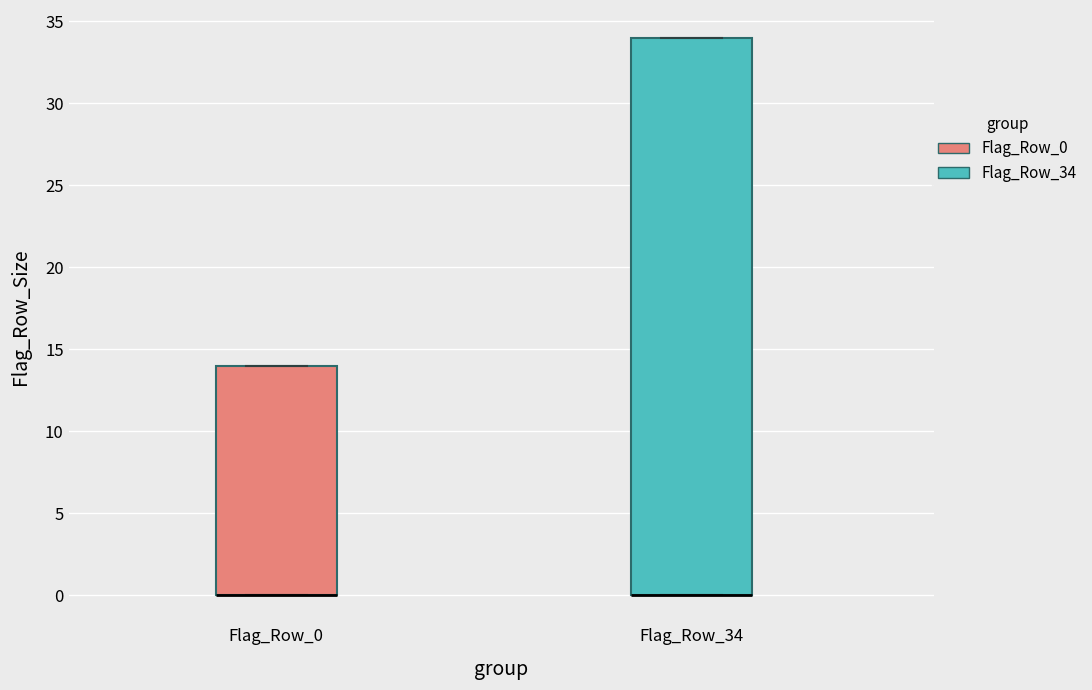

Which box is the tallest, from its lower edge to its upper edge?

Flag_Row_34